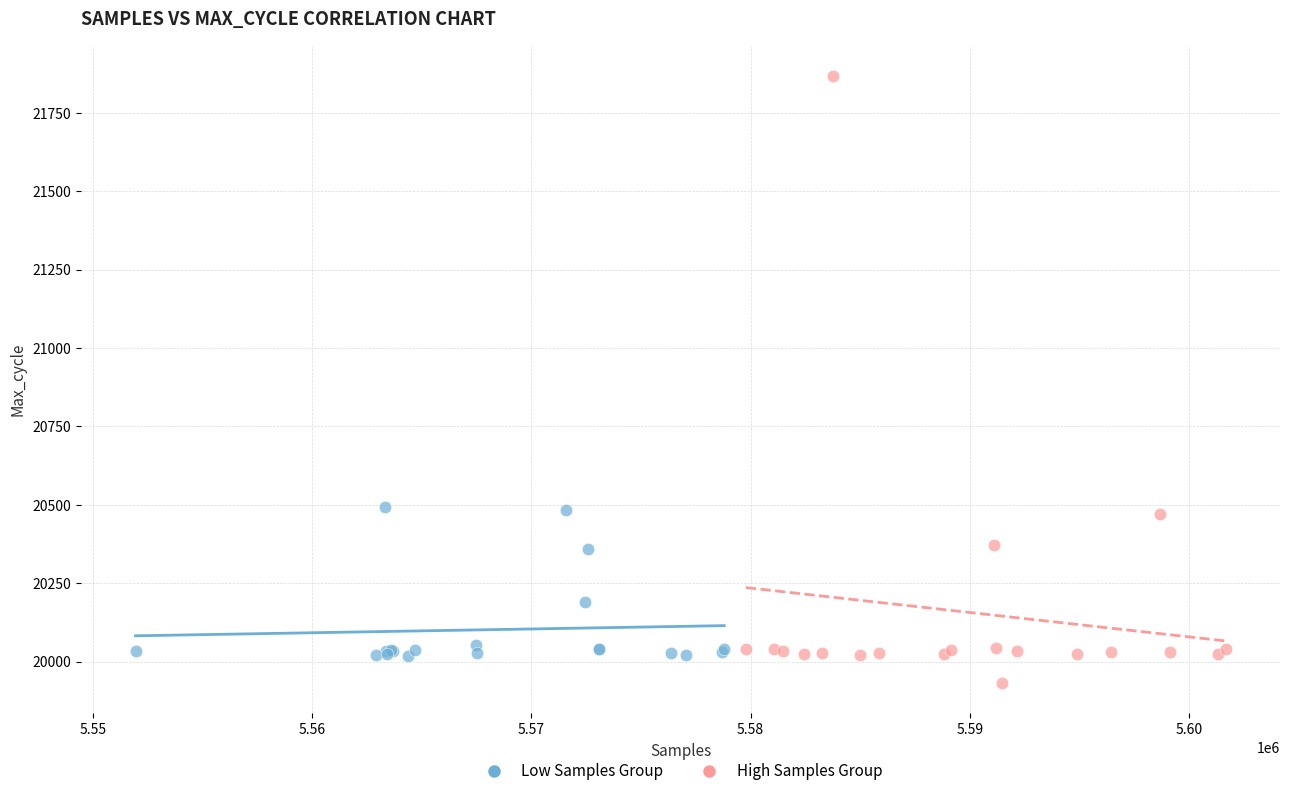

What are all the series names shown in the legend?

Low Samples Group, High Samples Group